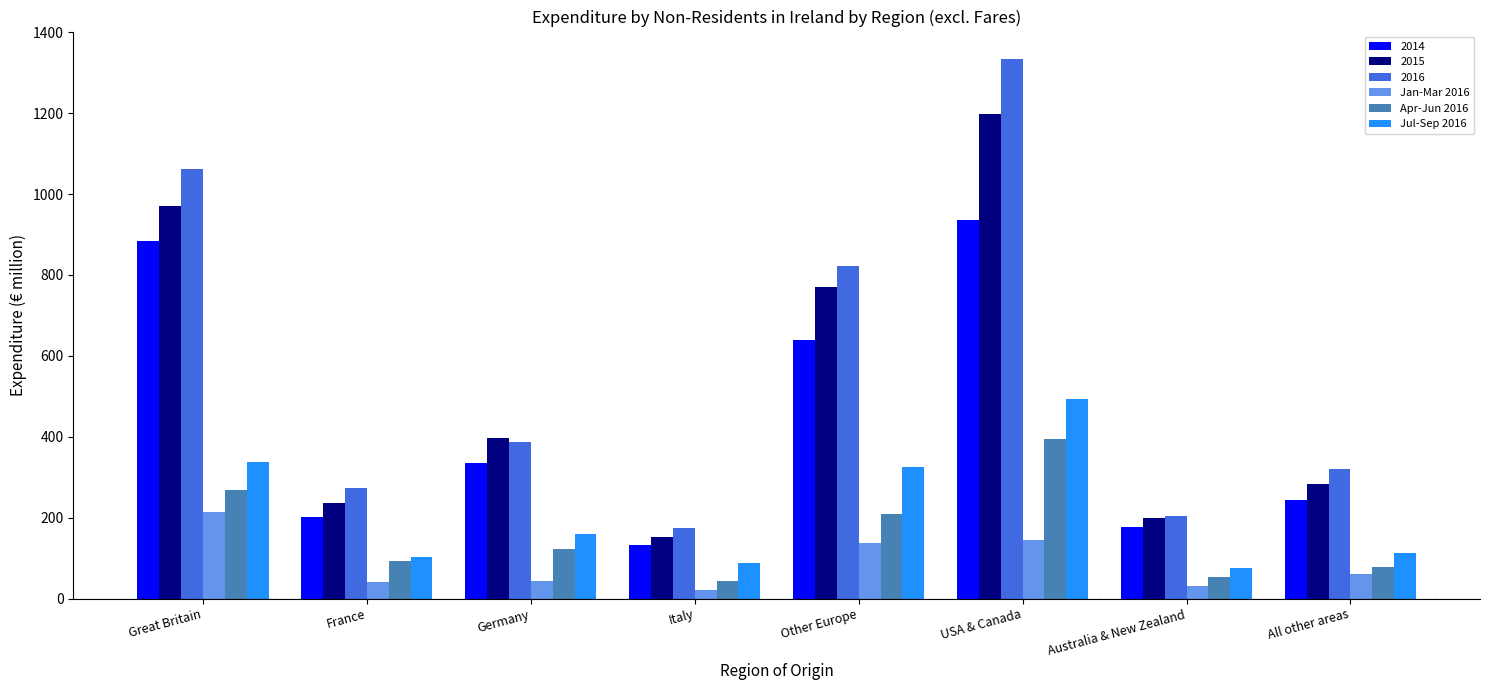

List the labels in order of 2016 value, smallest first.

Italy, Australia & New Zealand, France, All other areas, Germany, Other Europe, Great Britain, USA & Canada